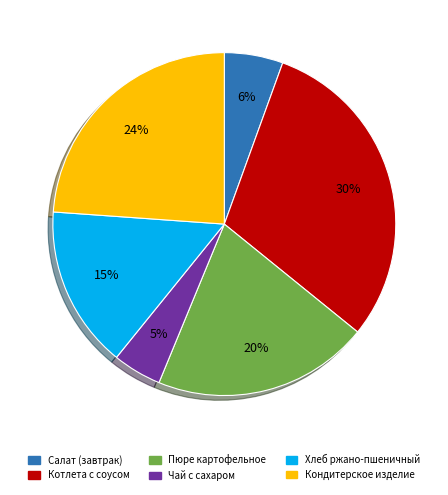

Approximately how many times larger is the value at Котлета с соусом compared to Хлеб ржано-пшеничный?

2.0